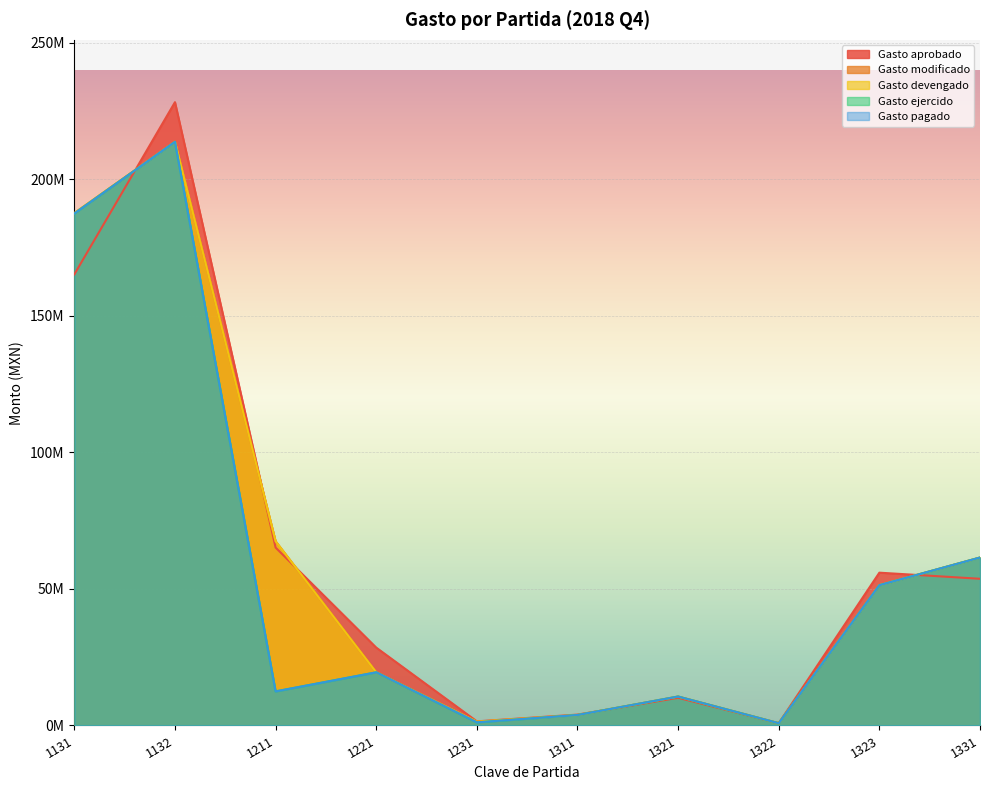

How many distinct data groups are displayed?

5